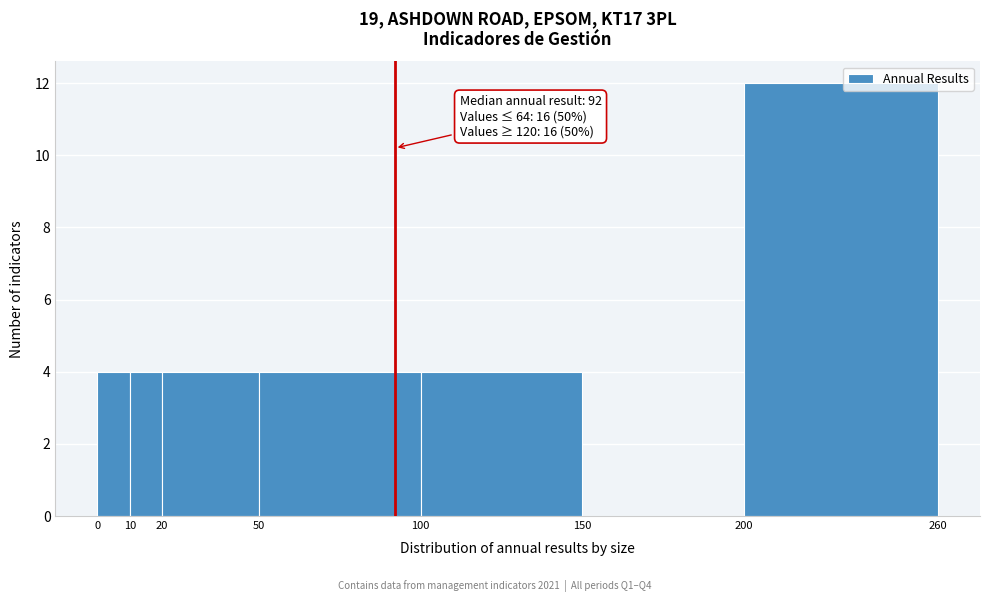

Over which range of the x-axis is the bar tallest?

200 to 260